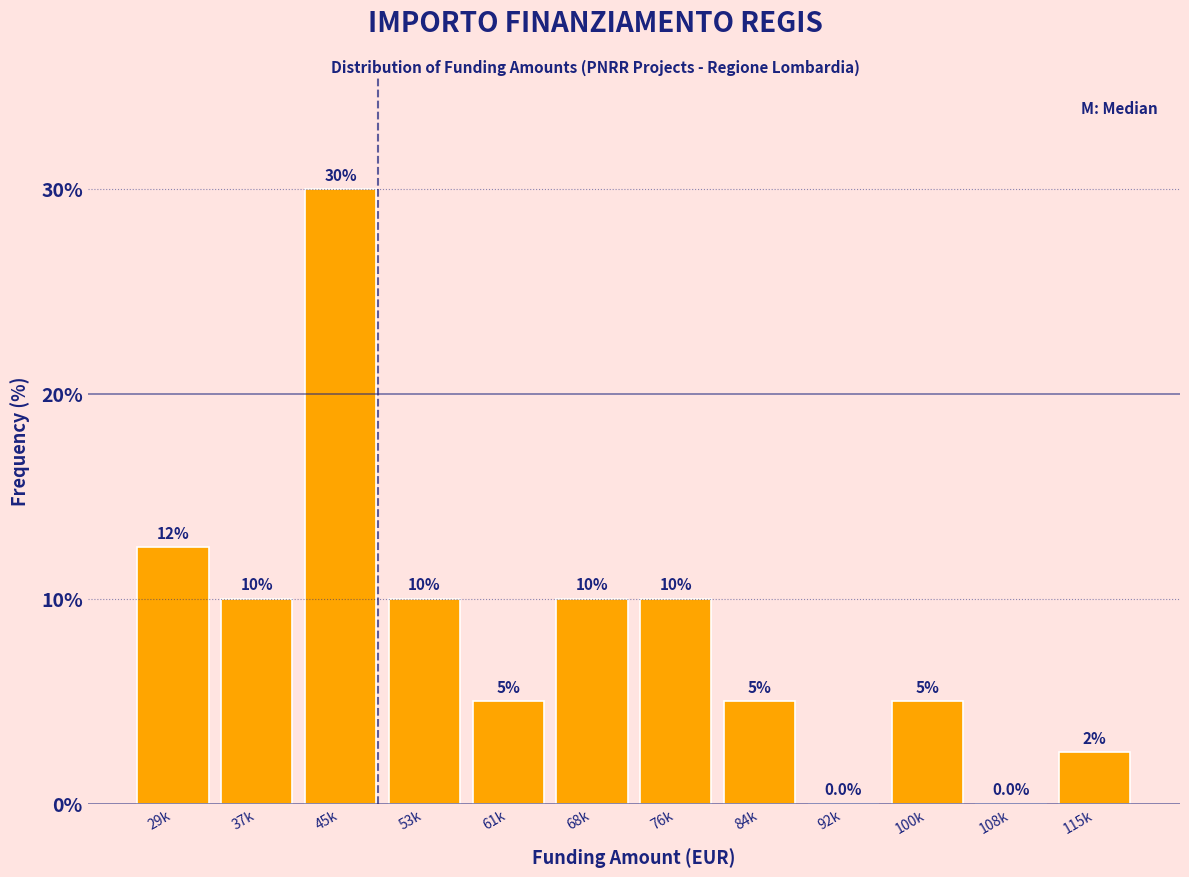

Reading right to left, extract all data points from this chart.

115k=2.5	108k=0.0	100k=5.0	92k=0.0	84k=5.0	76k=10.0	68k=10.0	61k=5.0	53k=10.0	45k=30.0	37k=10.0	29k=12.5